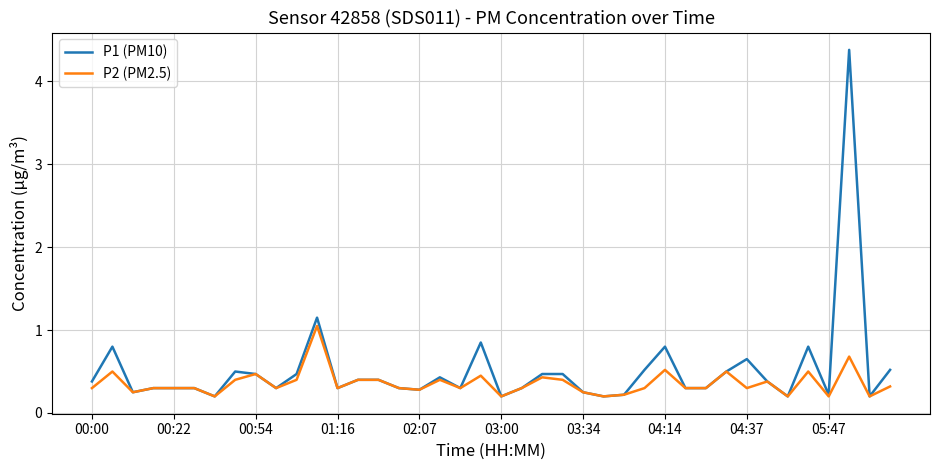

What are all the series names shown in the legend?

P1 (PM10), P2 (PM2.5)